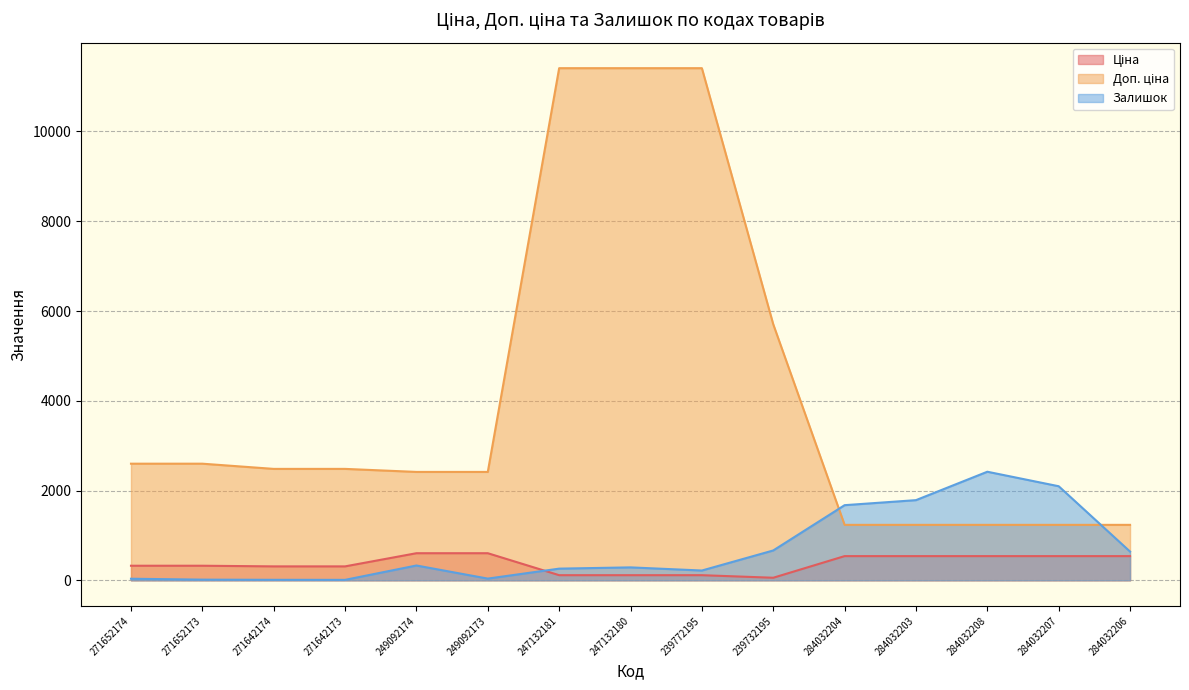

At how many categories does at least one series exceed 1253?

14